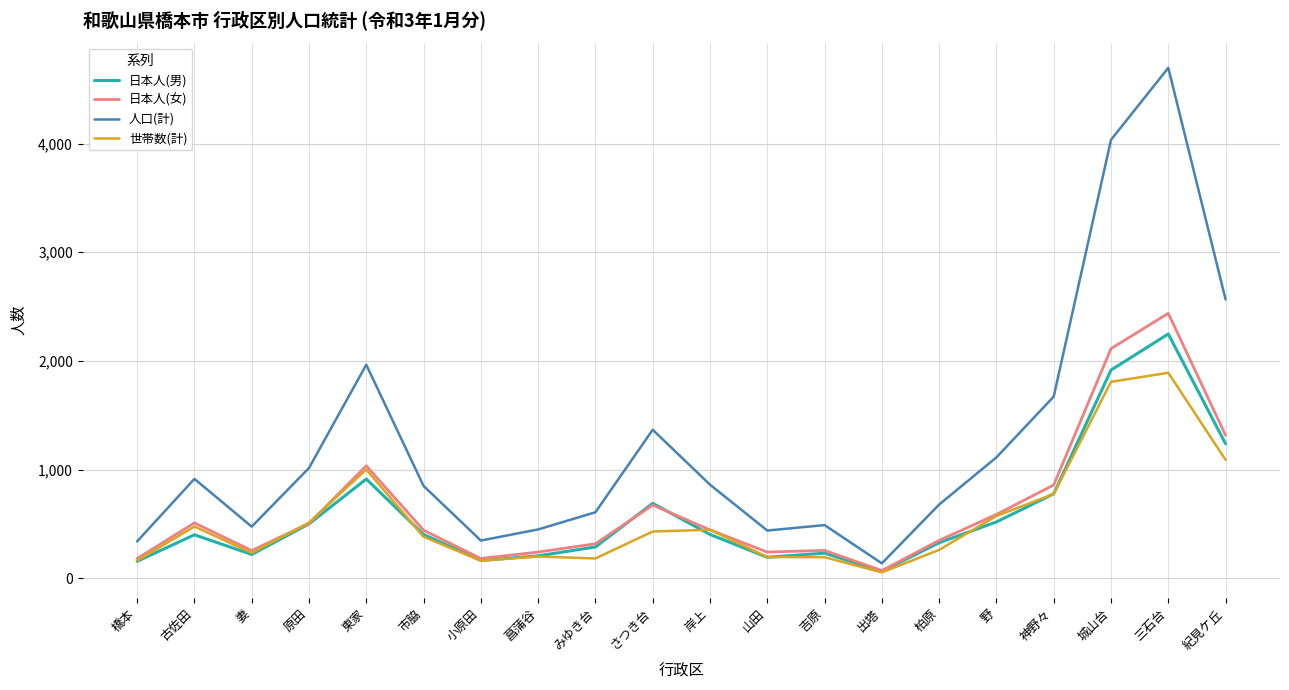

The 日本人(男) series shows 165 at 小原田. True or false?

True